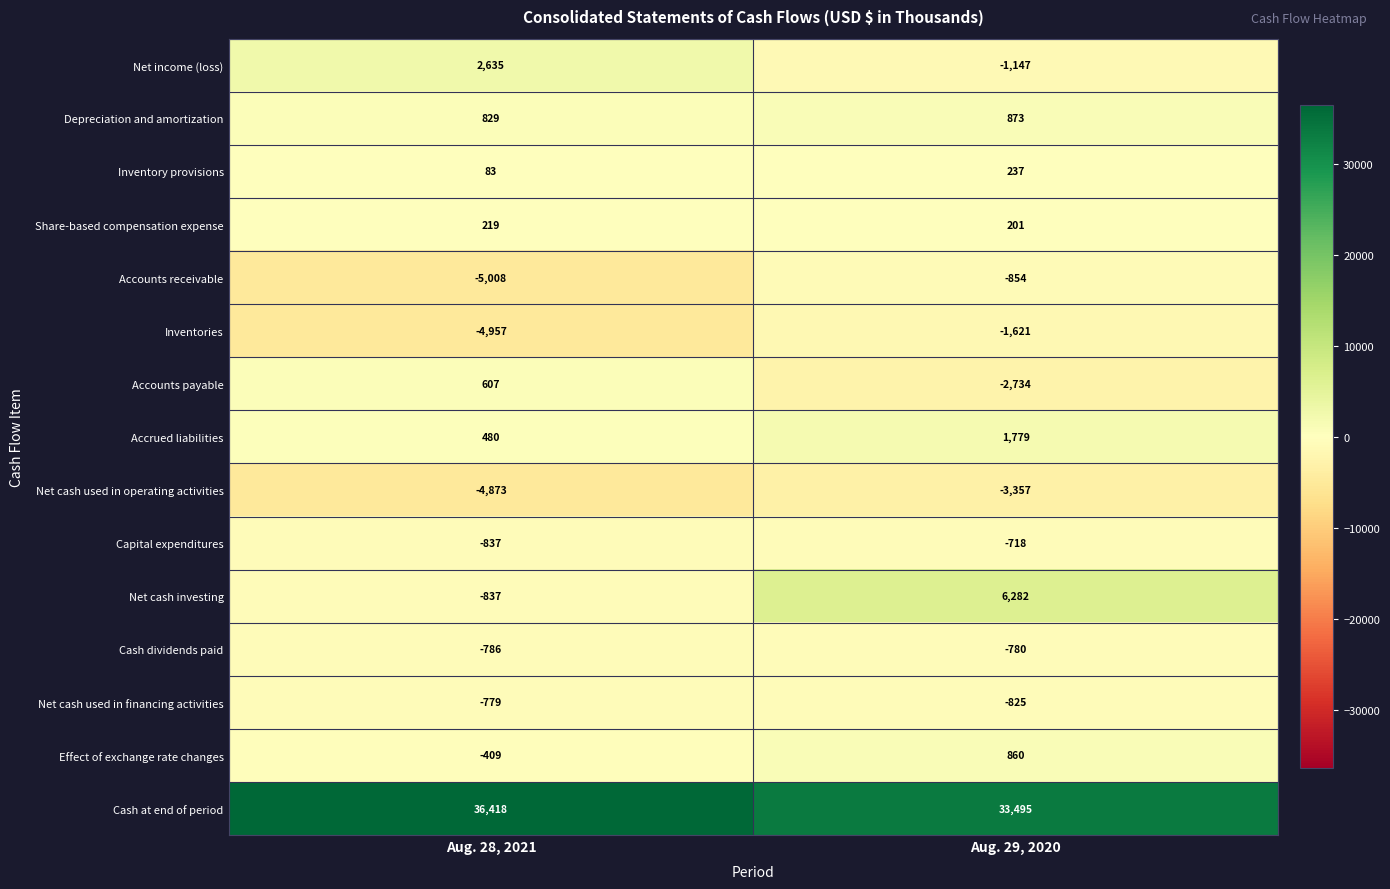

What is the spread (max minus min) of values at Aug. 29, 2020?

36852